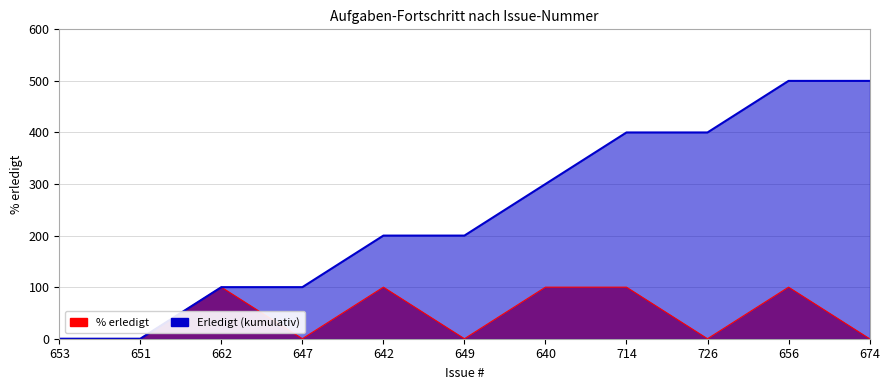

What is the difference between the maximum and minimum values in the Erledigt (kumulativ) series?

500